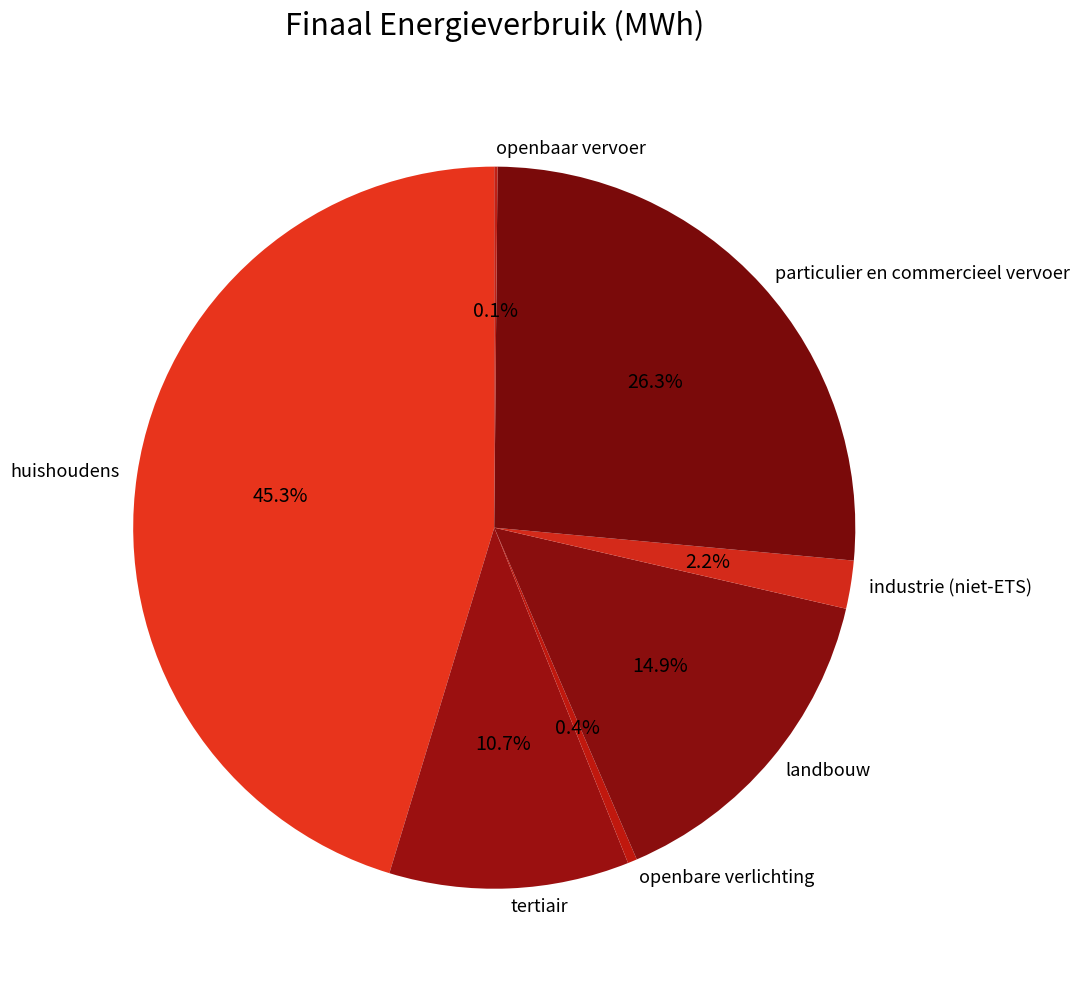

Between huishoudens and industrie (niet-ETS), which is larger?

huishoudens